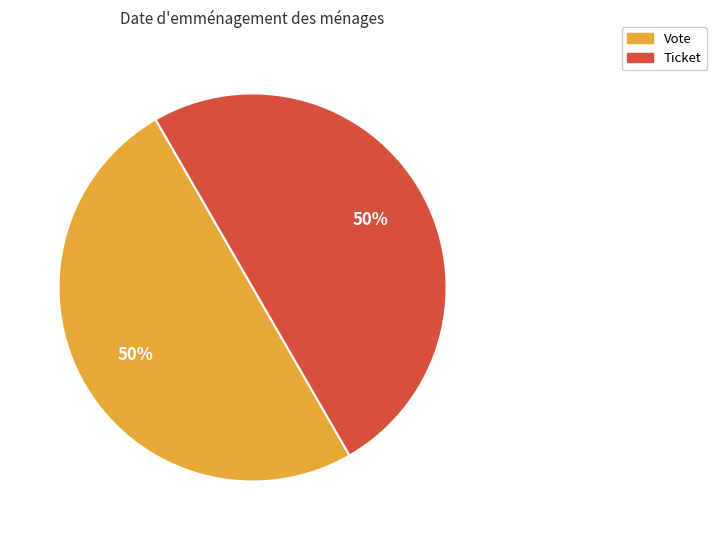

True or false: Ticket accounts for 1% of the total.

False